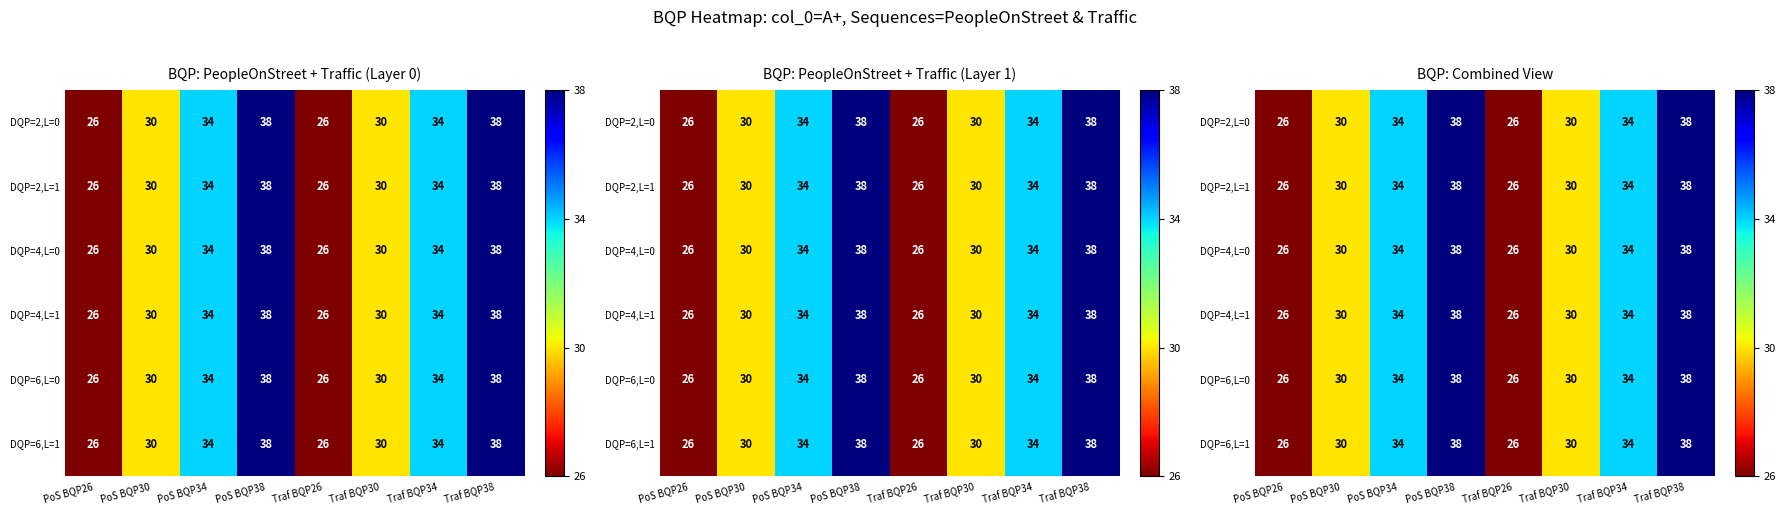

What is the maximum value shown in the chart?

38